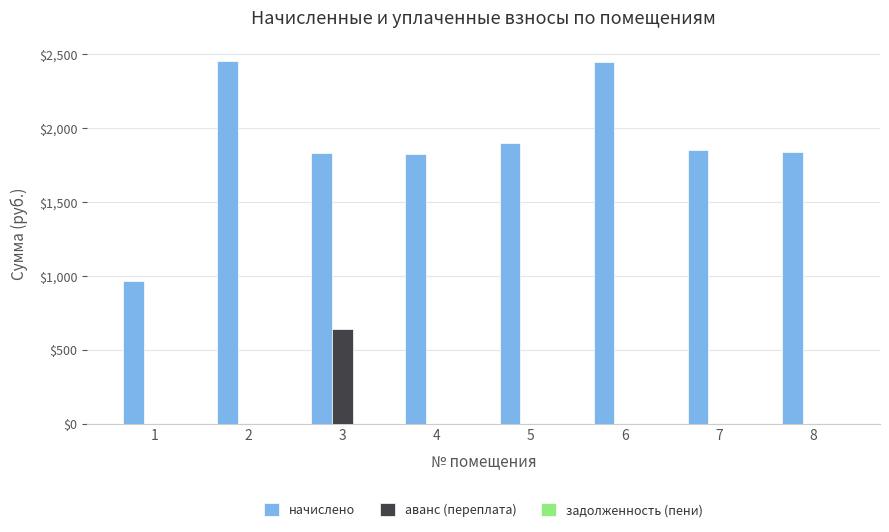

What is the total value across all series at 1?

966.3